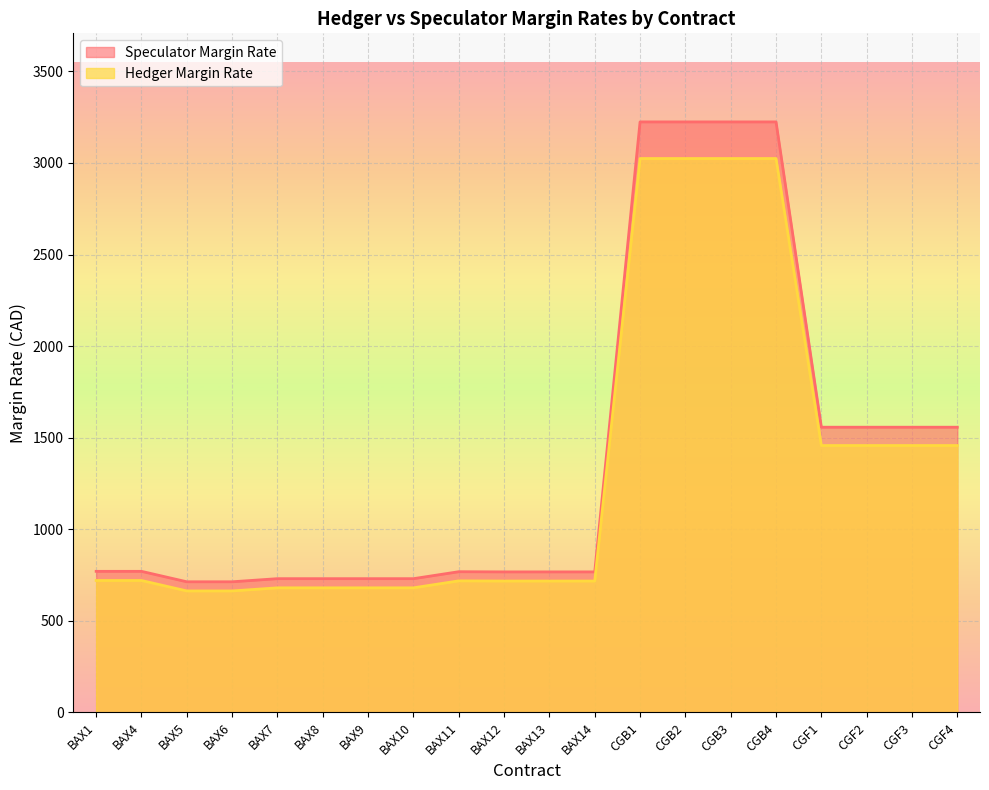

What is the difference between the highest and lowest values at BAX4?

50